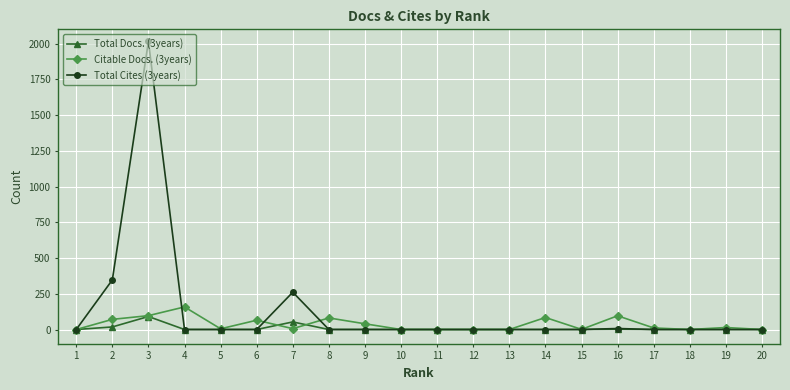

The value of Total Cites (3years) at 1 is 555. True or false?

False